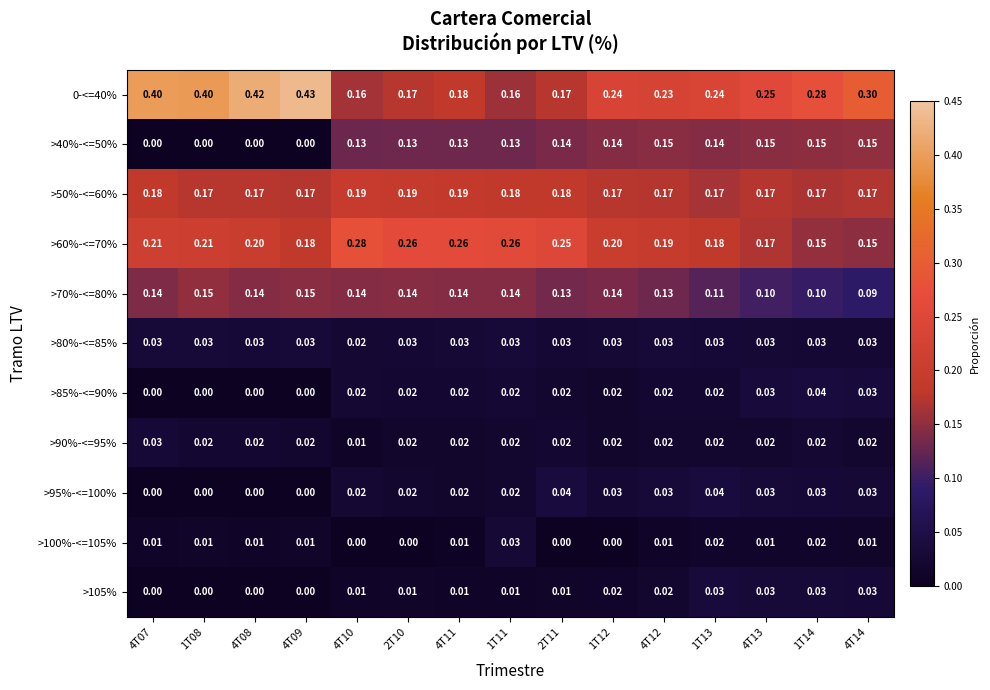

Is the value of >90%-<=95% at 4T08 greater than the value of >60%-<=70% at 4T10?

No